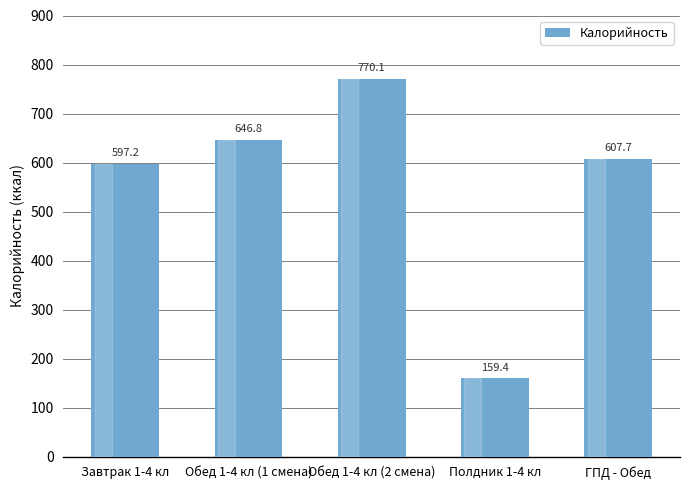

What is the difference between the maximum and minimum values?

610.7